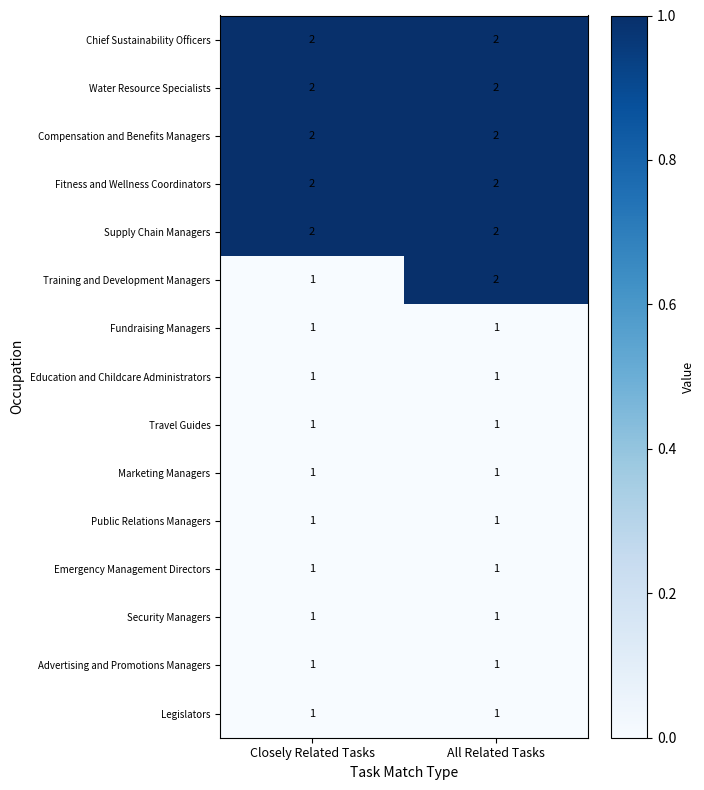

Which series changed the most between Closely Related Tasks and All Related Tasks?

Training and Development Managers